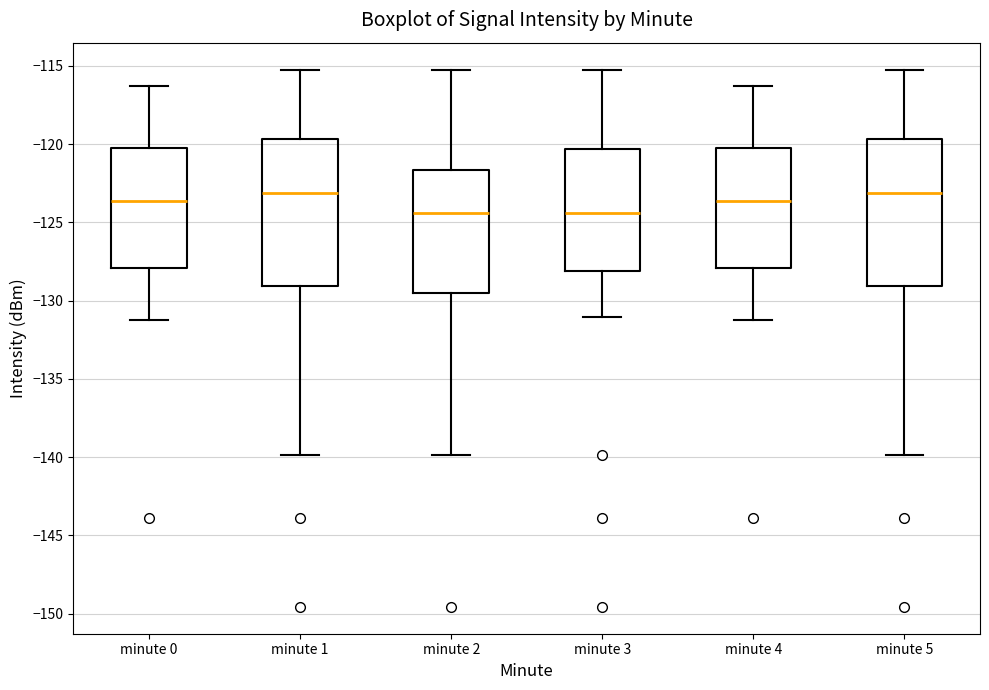

Reading left to right, transcribe this box plot: for each box, give where its median line is, the range the box spans, and where its two whiskers end, as read against the y-axis. The values are not printed on the chart, so give them approximately, as read against the axis.

minute 0: median -123.5, box -128.0 to -120.5, whiskers -131.5 to -116.5
minute 1: median -123.0, box -129.0 to -119.5, whiskers -140.0 to -115.0
minute 2: median -124.5, box -129.5 to -121.5, whiskers -140.0 to -115.0
minute 3: median -124.5, box -128.0 to -120.5, whiskers -131.0 to -115.0
minute 4: median -123.5, box -128.0 to -120.5, whiskers -131.5 to -116.5
minute 5: median -123.0, box -129.0 to -119.5, whiskers -140.0 to -115.0